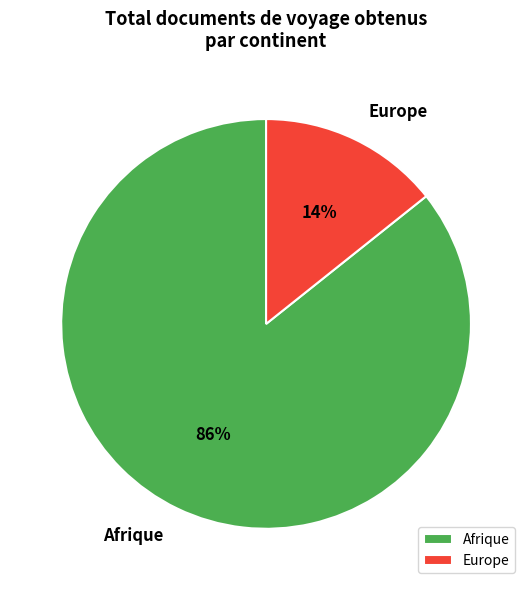

Between Europe and Afrique, which is larger?

Afrique